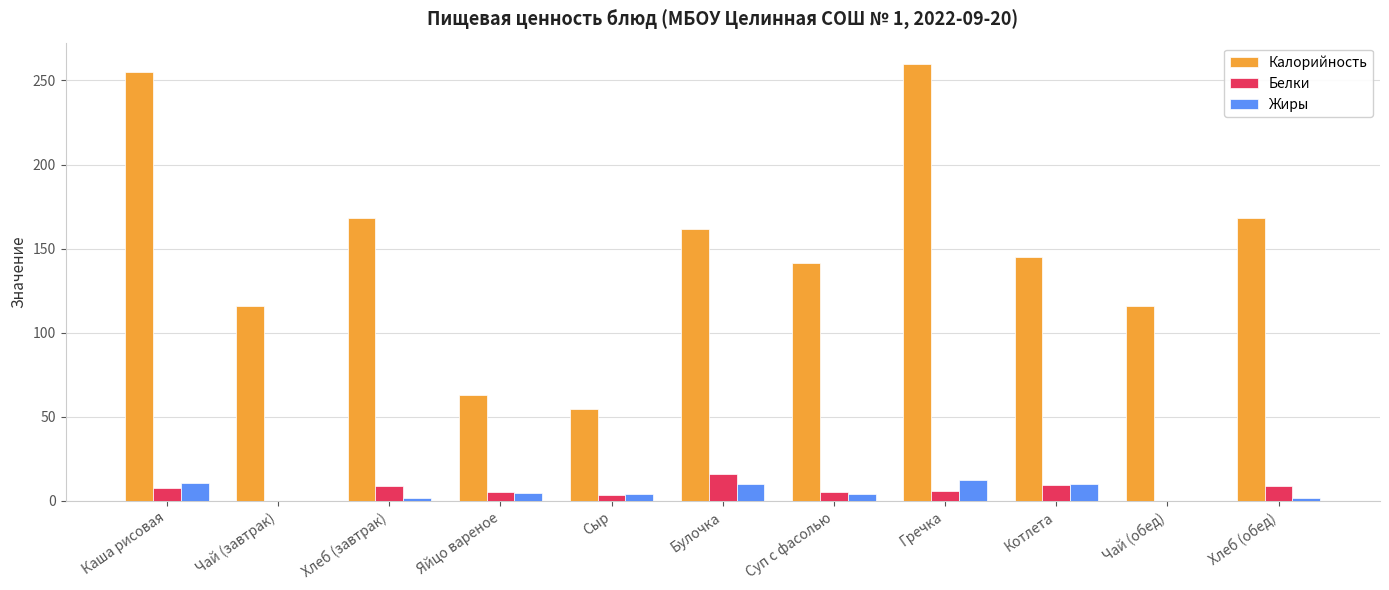

Which series changed the most between Суп с фасолью and Хлеб (обед)?

Калорийность